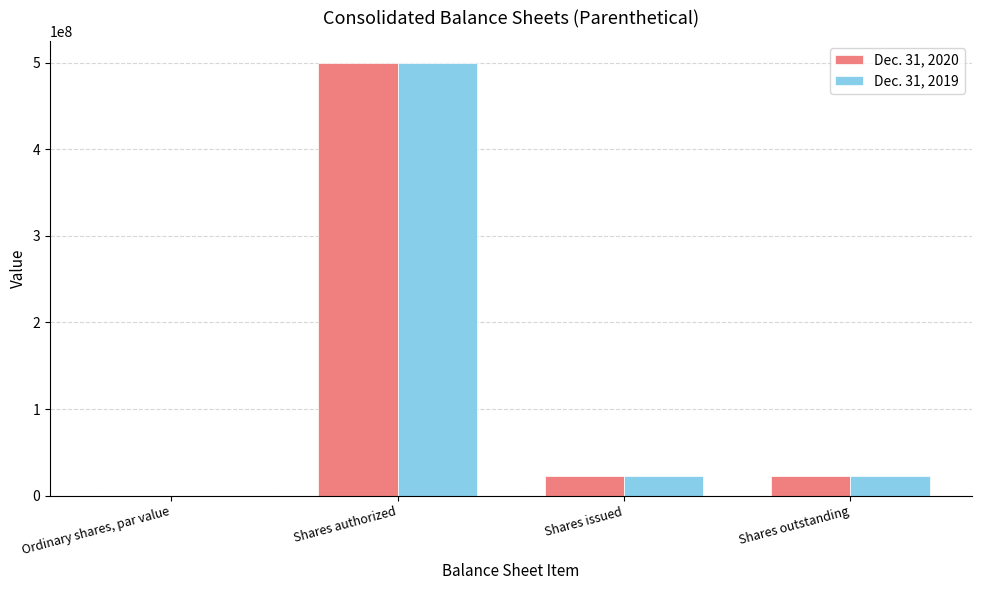

What is the sum of all Dec. 31, 2020 values?

544709586.0